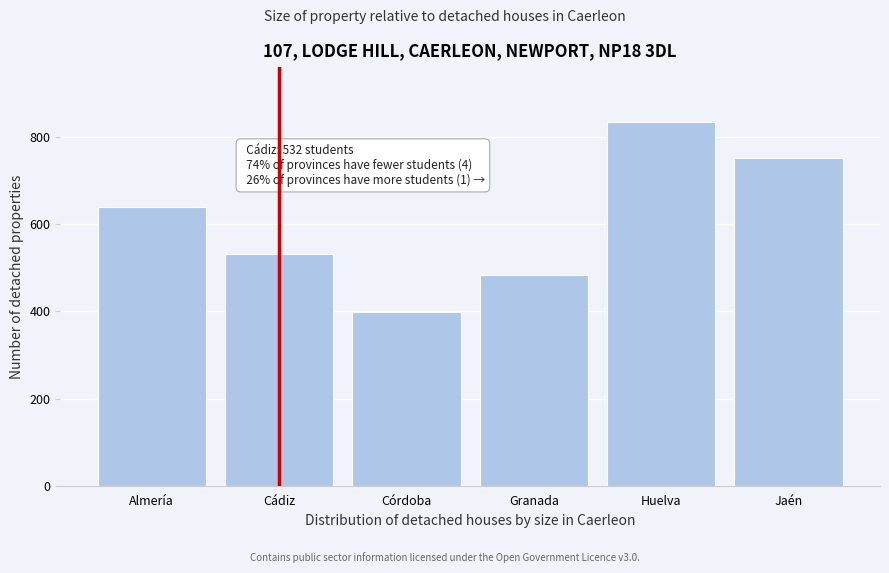

Reading left to right, extract all data points from this chart.

Almería=639	Cádiz=532	Córdoba=399	Granada=484	Huelva=835	Jaén=751